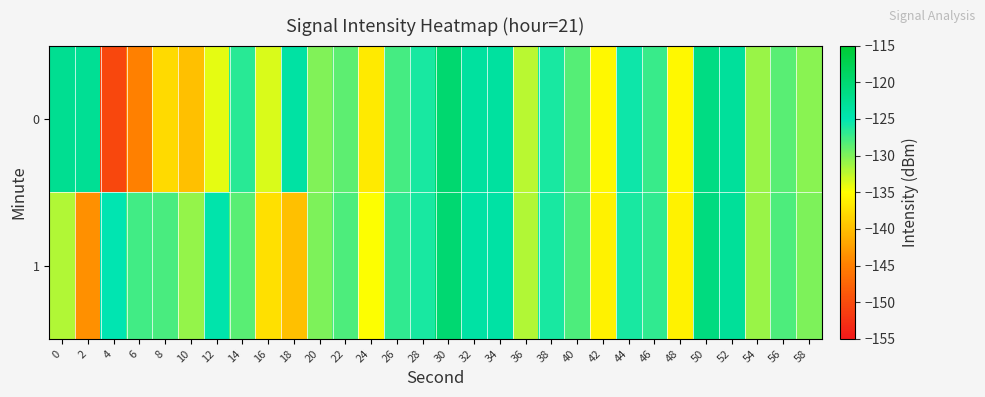

At 18, list the series in order from smallest to largest.

1, 0